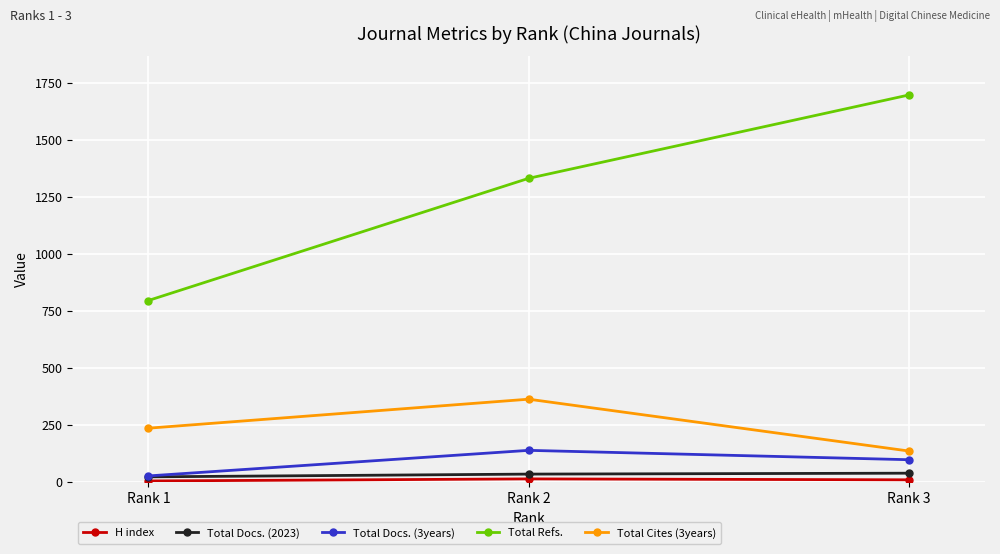

What is the average value of the Total Docs. (3years) series?

89